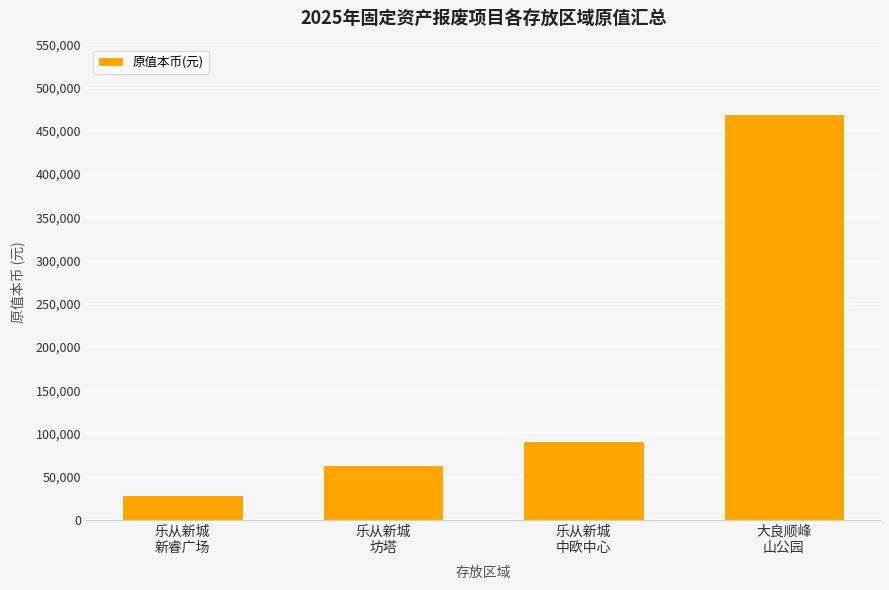

Reading left to right, list all the values displayed in this chart.

乐从新城
新睿广场=28605.0	乐从新城
坊塔=63422.8	乐从新城
中欧中心=91087.4	大良顺峰
山公园=469466.5